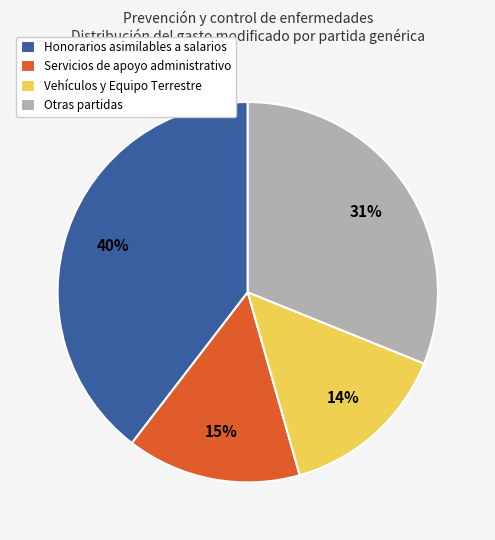

Is there a majority slice in this chart?

No